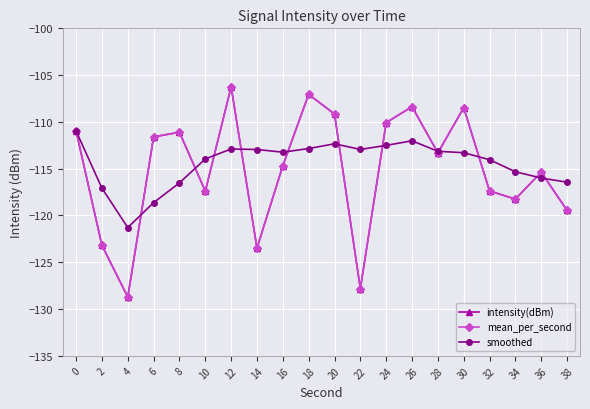

Is it true that smoothed equals -186.7 at 34?

False